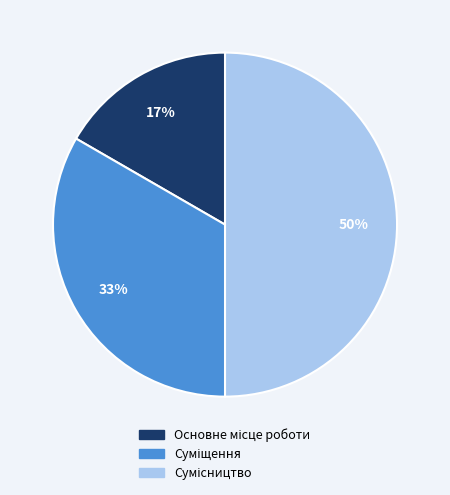

To the nearest percent, what is the difference between the largest and smallest slice percentages?

33%